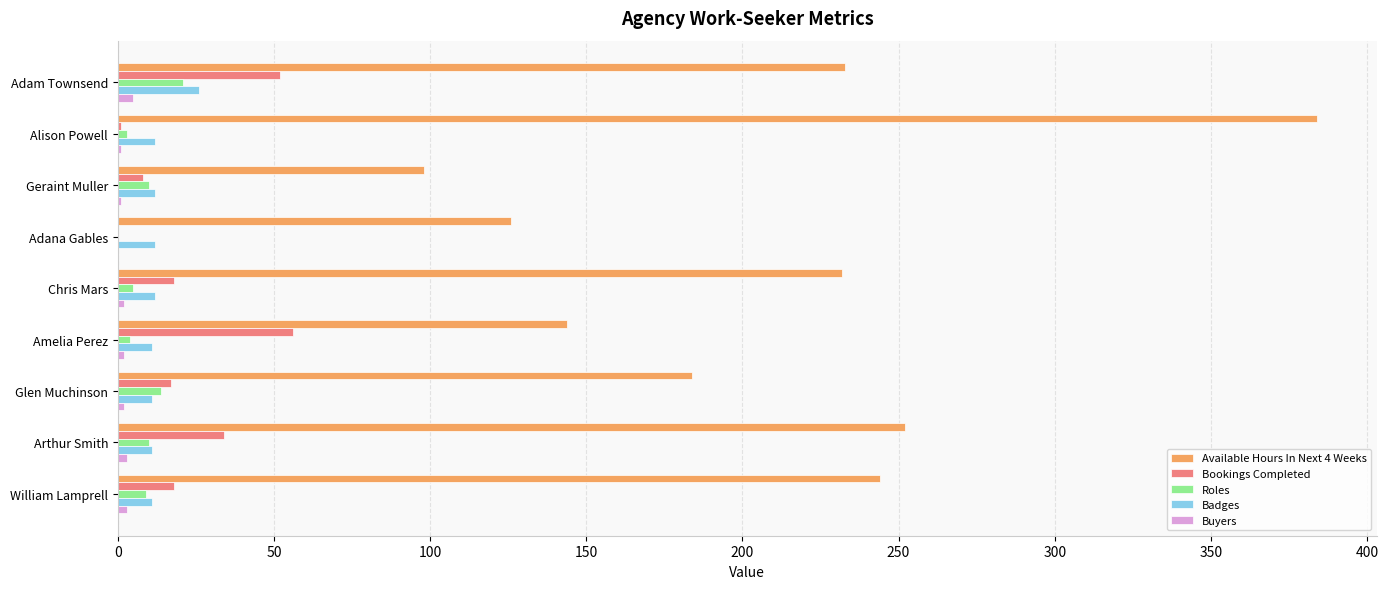

Between Adam Townsend and Chris Mars, which series saw the biggest shift?

Bookings Completed